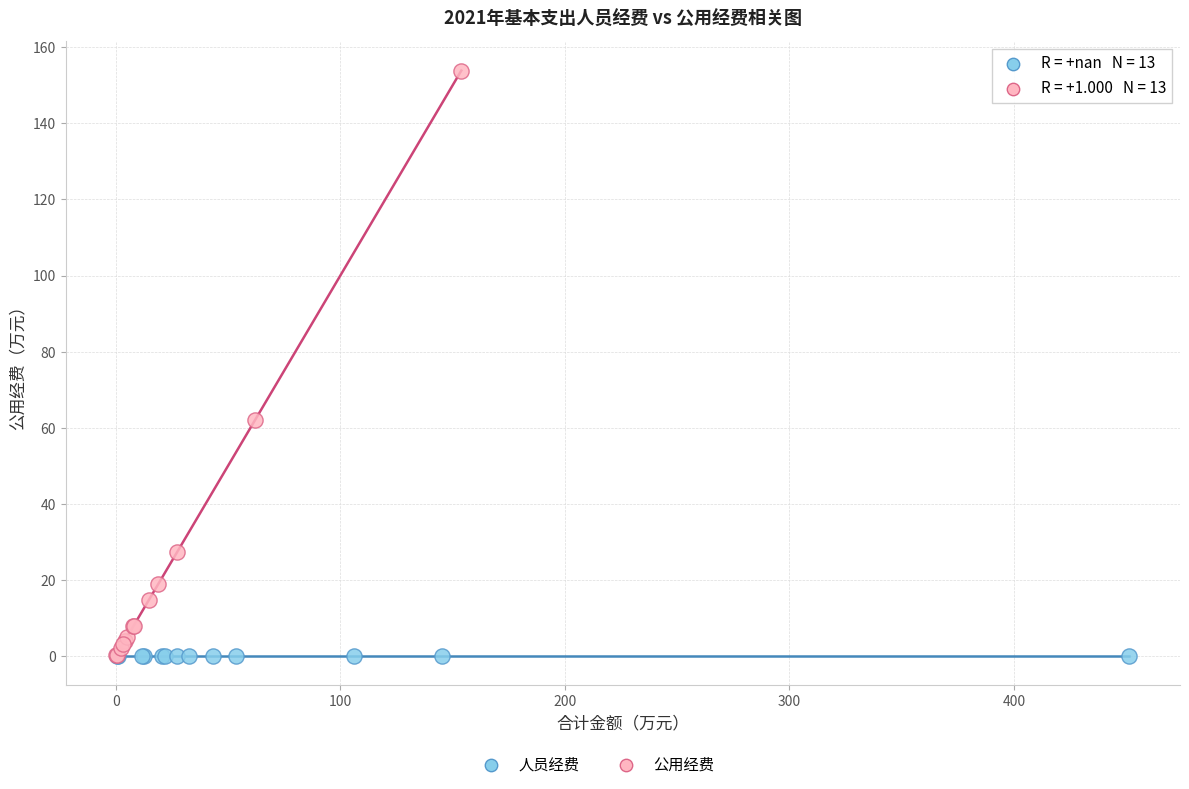

Which series contains the highest Y value?

公用经费